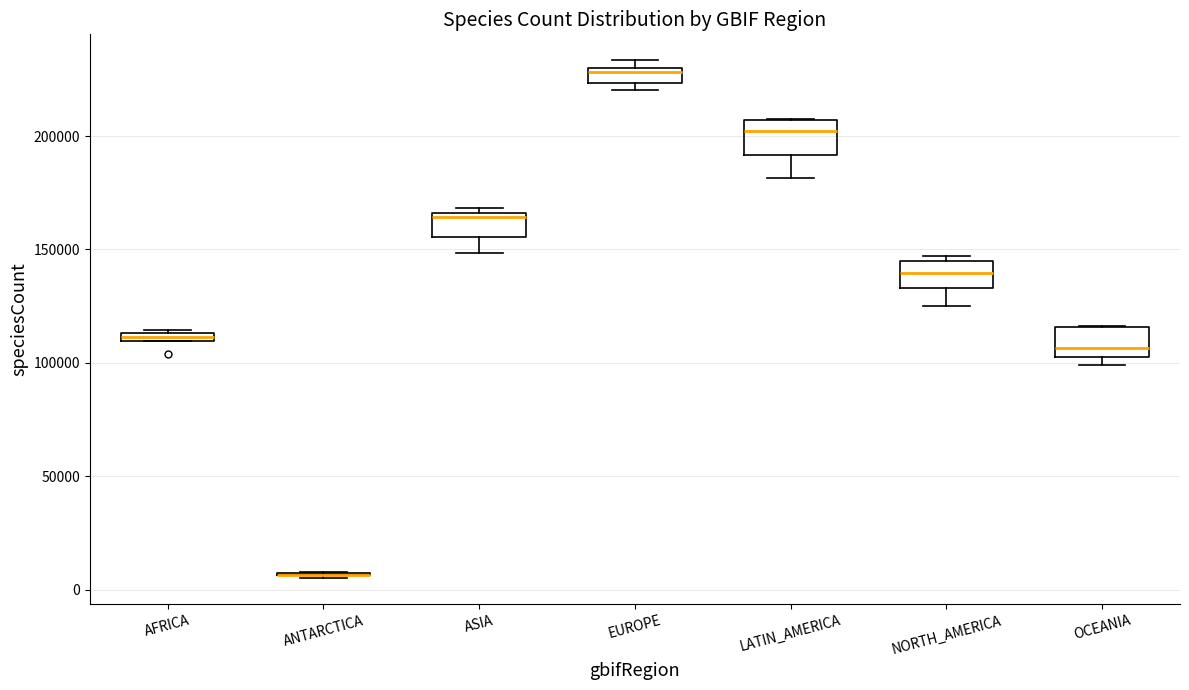

Where is the lower edge of the box for OCEANIA on the y-axis? The values are not printed on the chart, so give them approximately, as read against the axis.

105000